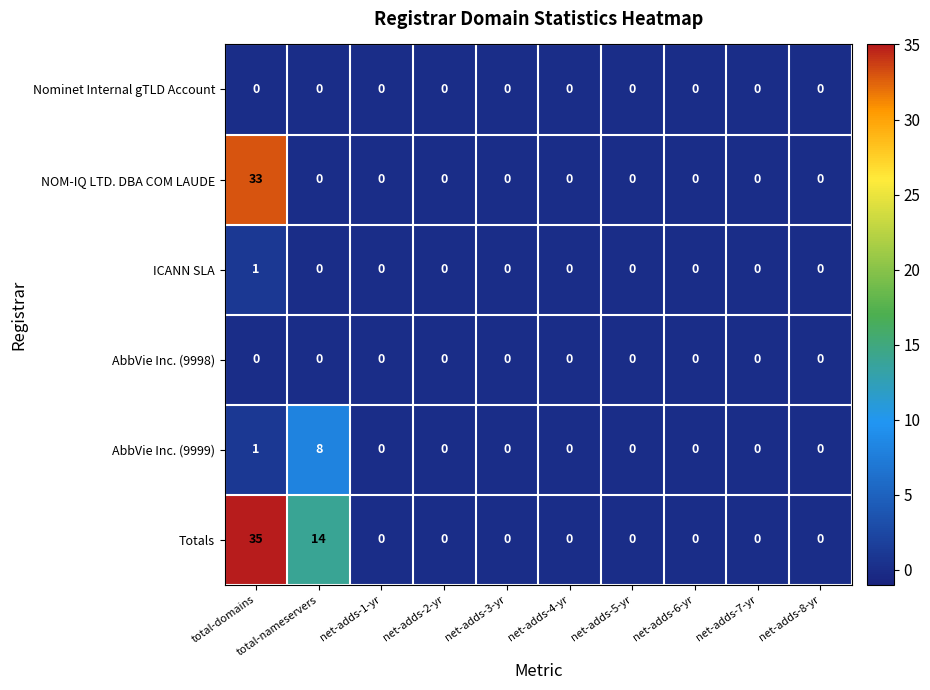

At which category does the chart reach its peak across all series?

total-domains